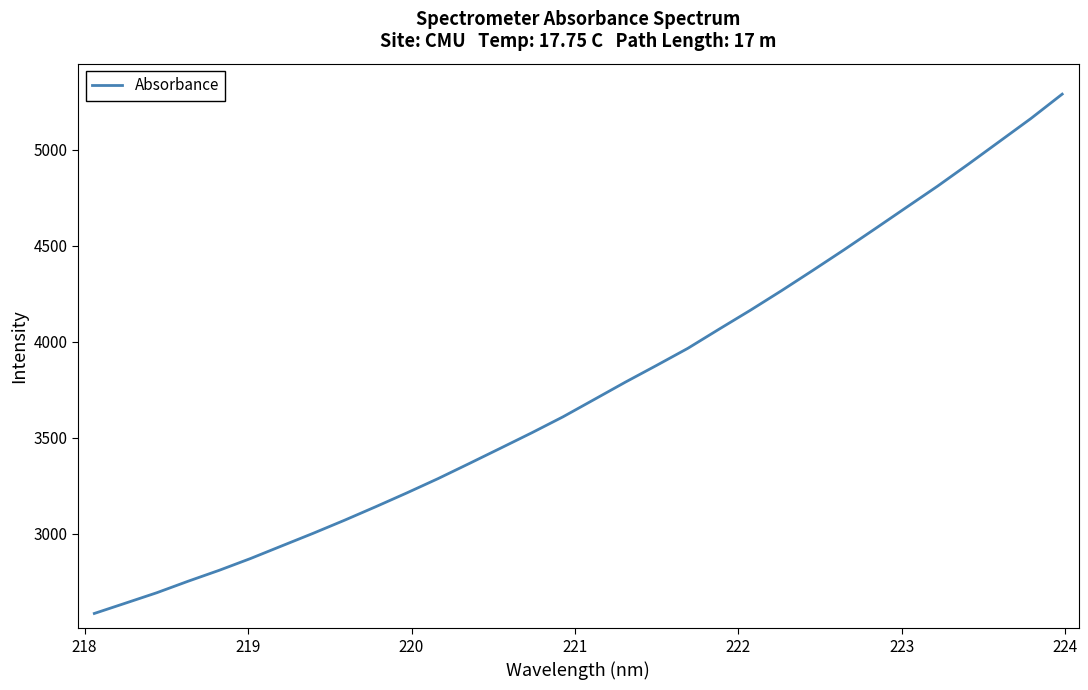

Is this an area chart (filled region under the line)?

No